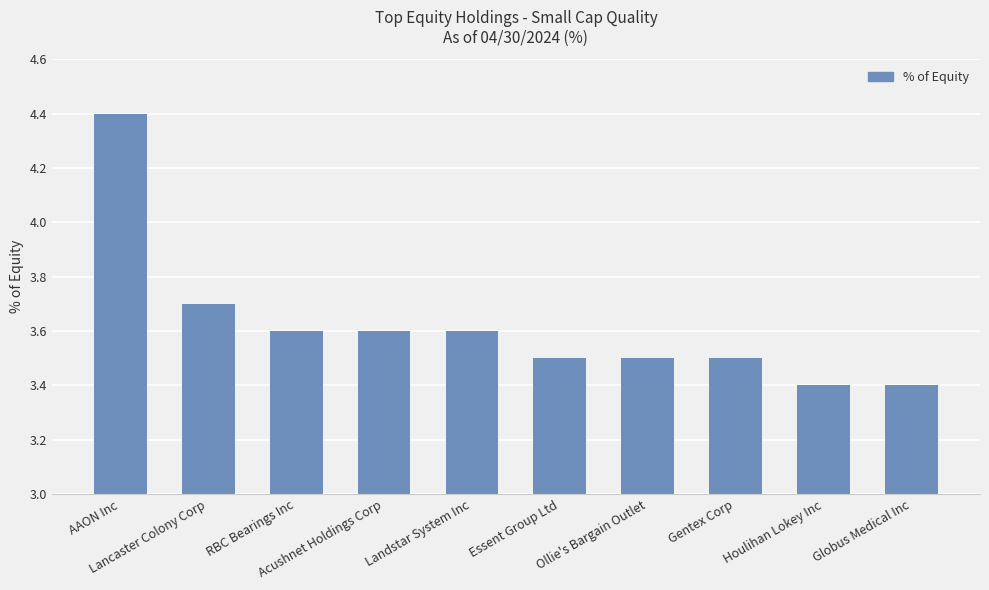

Is it true that the value at Houlihan Lokey Inc is 3.4?

True